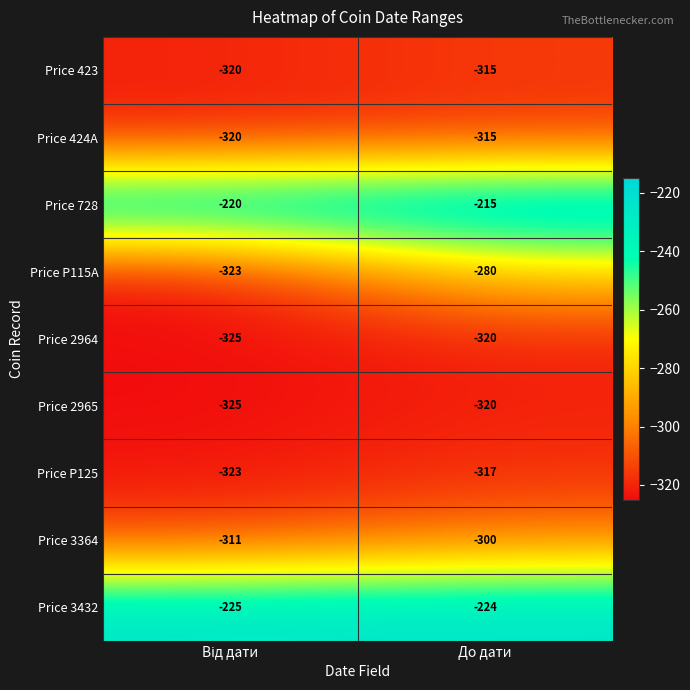

Where is Price 728 nearest to the value -217?

До дати